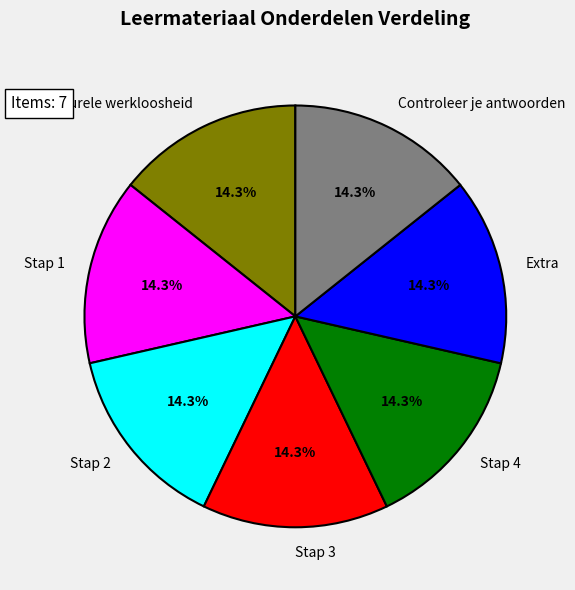

The Conjuncturele werkloosheid slice represents 21% of the pie. True or false?

False